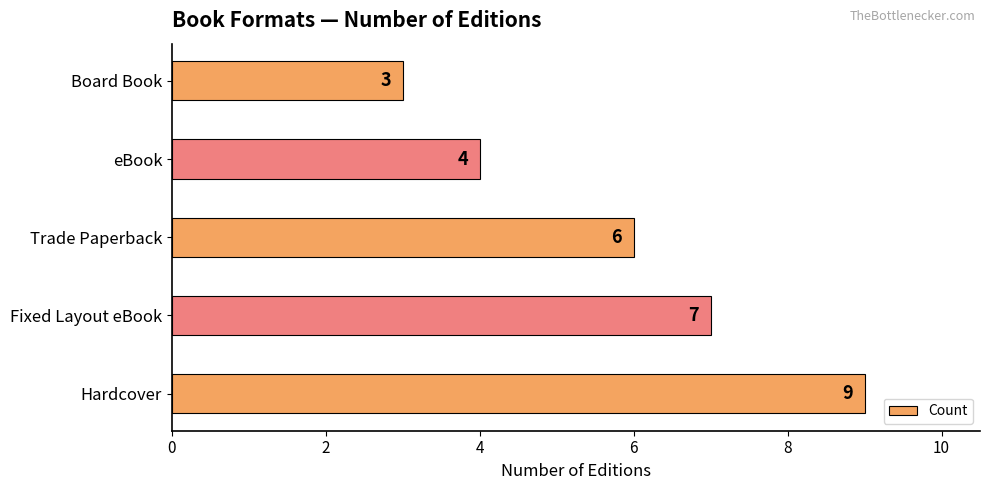

What is the maximum value shown in the chart?

9